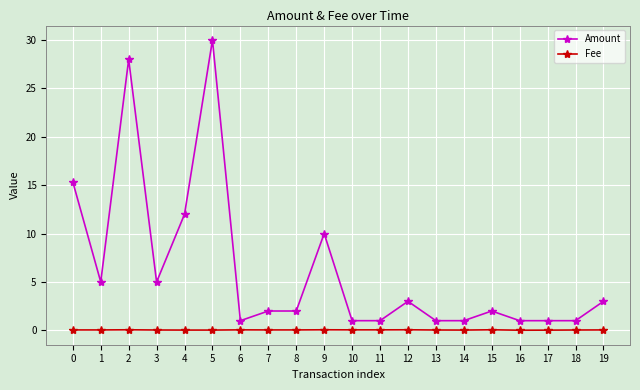

What is the minimum value for Amount?

1.0